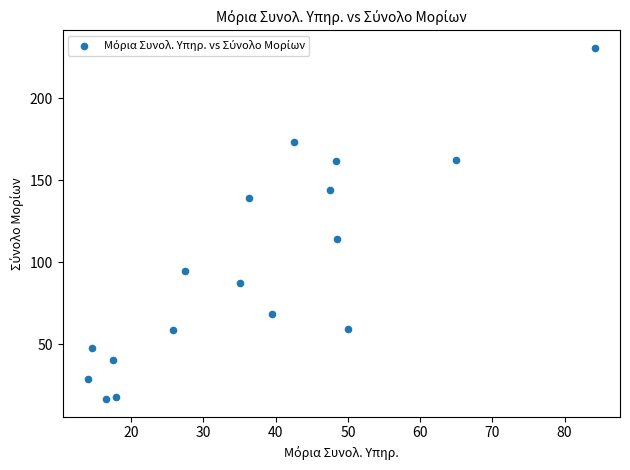

What Y value in the scatter plot is closest to 123?

114.4